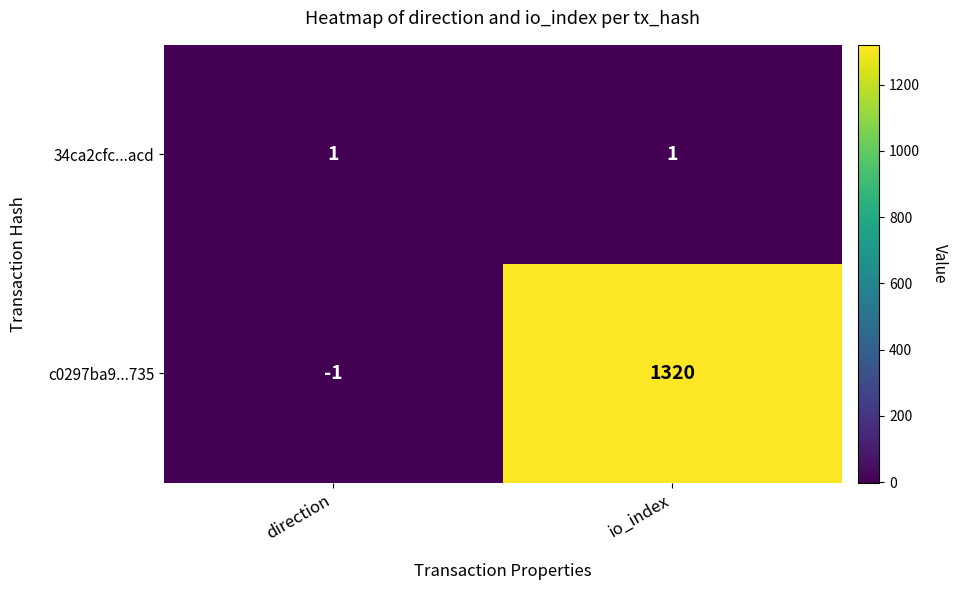

At which category does the chart reach its peak across all series?

io_index